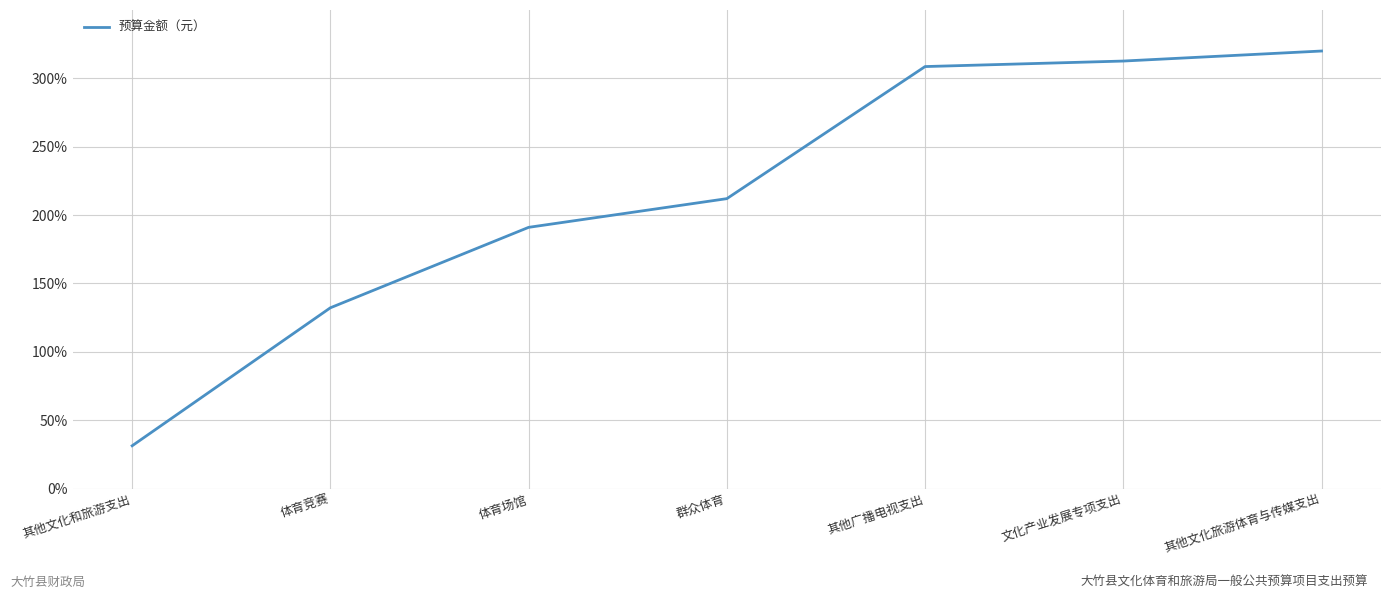

The chart shows a value of 236.2 at 体育竞赛. True or false?

False